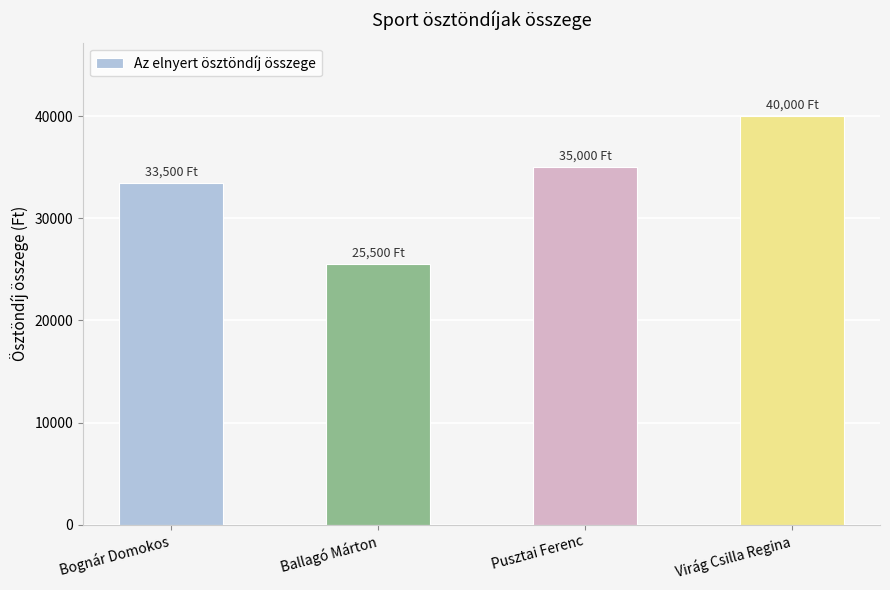

Rank the categories by value from highest to lowest.

Virág Csilla Regina, Pusztai Ferenc, Bognár Domokos, Ballagó Márton